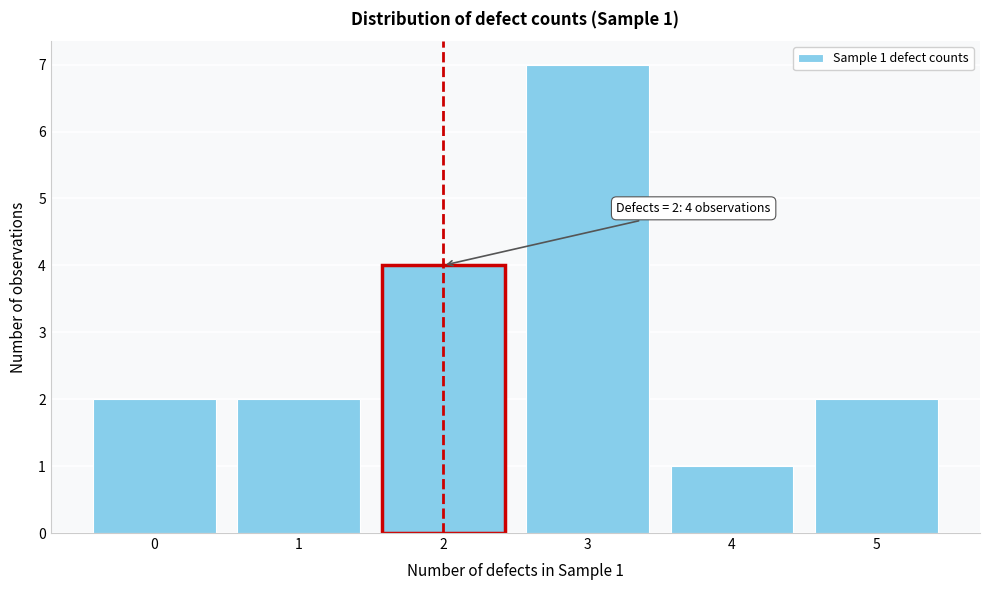

Which range on the x-axis has the tallest bar?

2.5 to 3.5